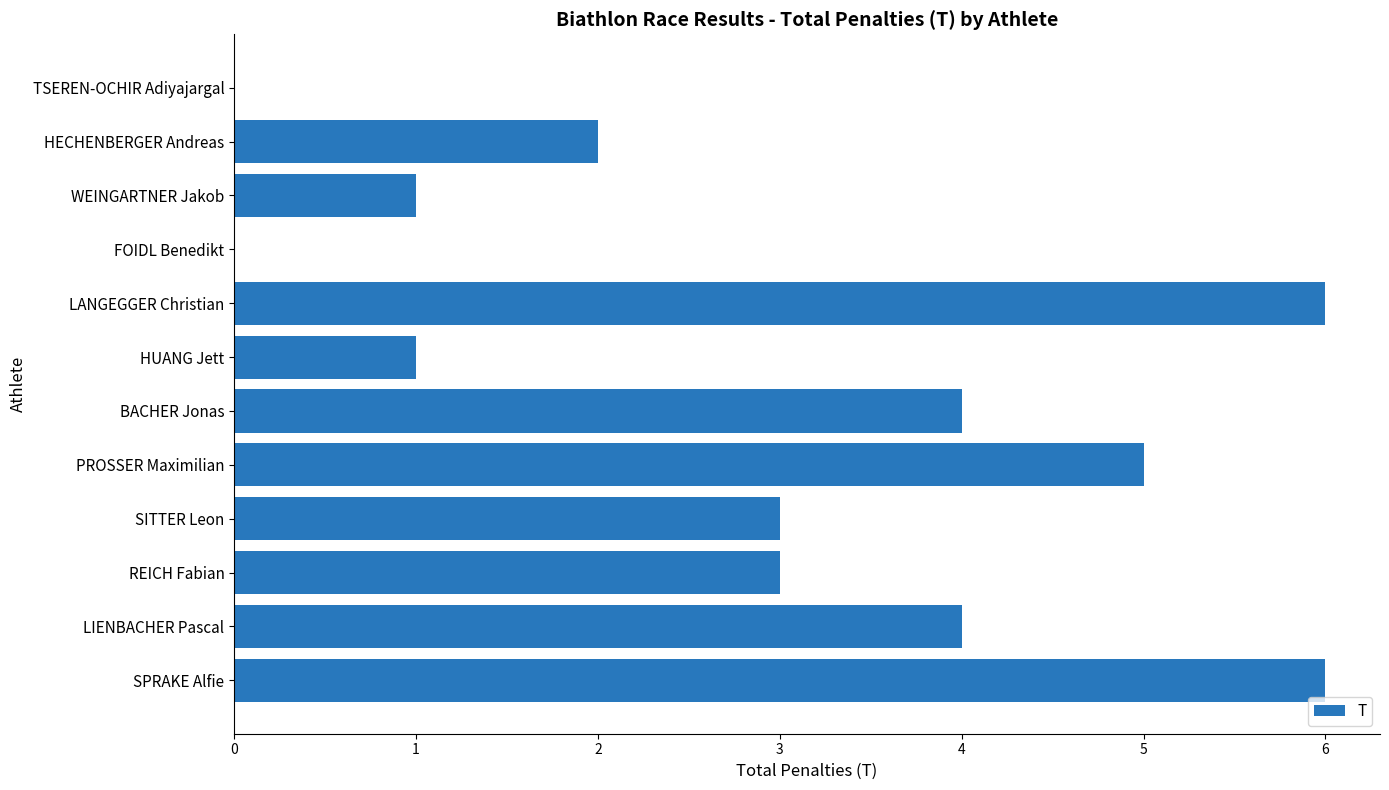

What is the maximum value shown in the chart?

6